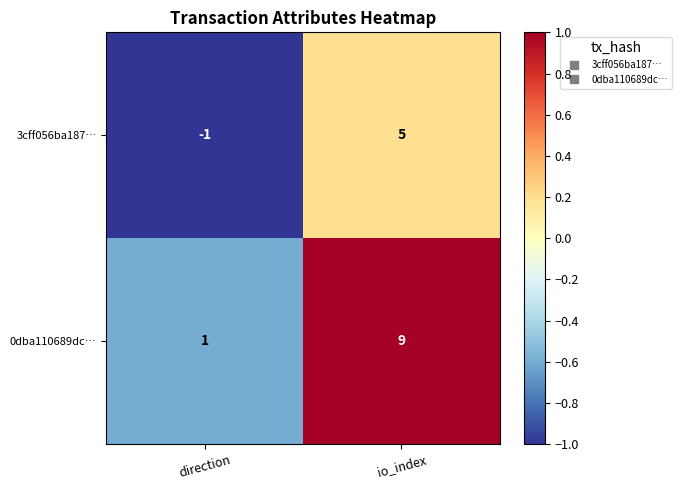

Which series has the widest spread of values?

0dba110689dc…